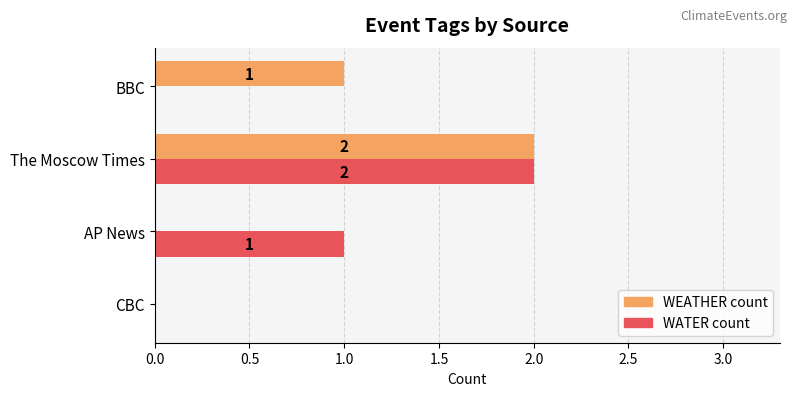

The value of WATER count at The Moscow Times is 2. True or false?

True